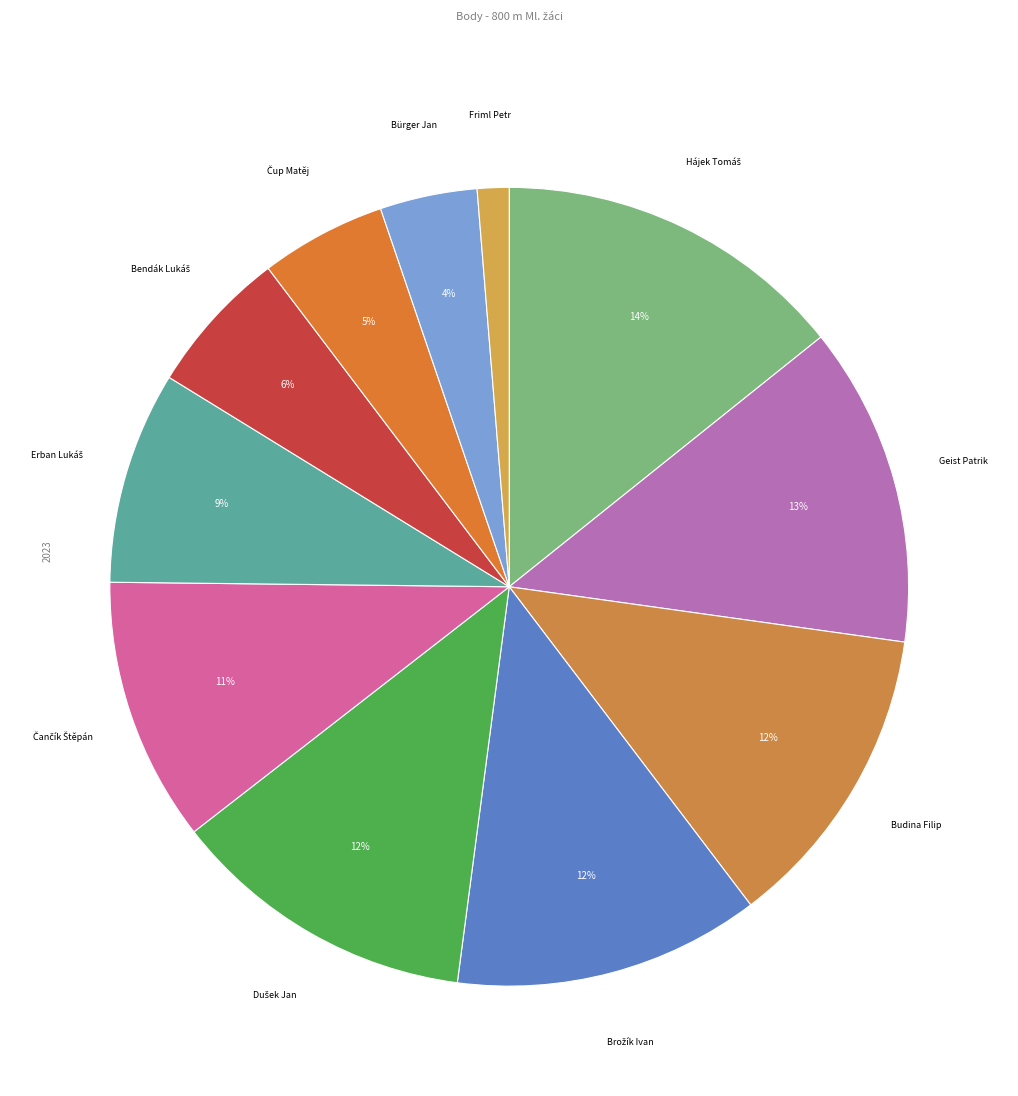

How many segments does this pie chart have?

11